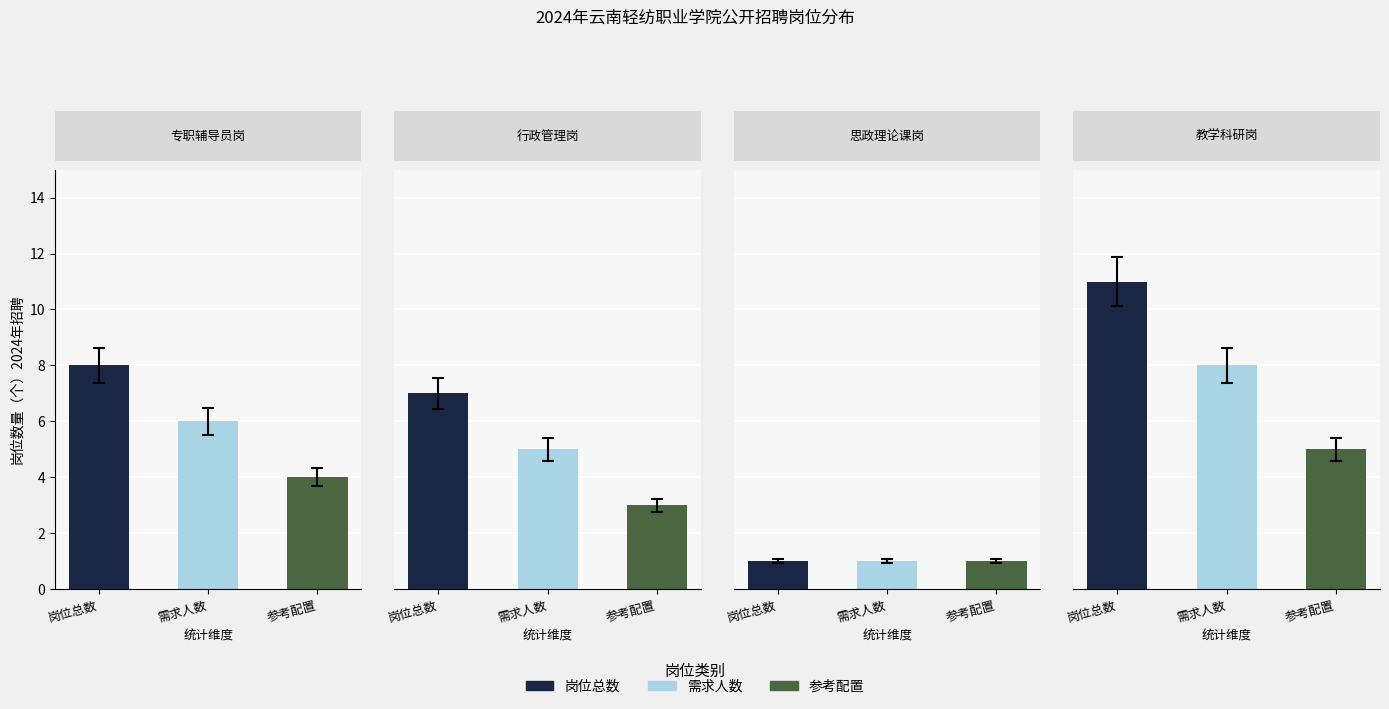

List the labels in order of value, smallest first.

2, 1, 0, 3